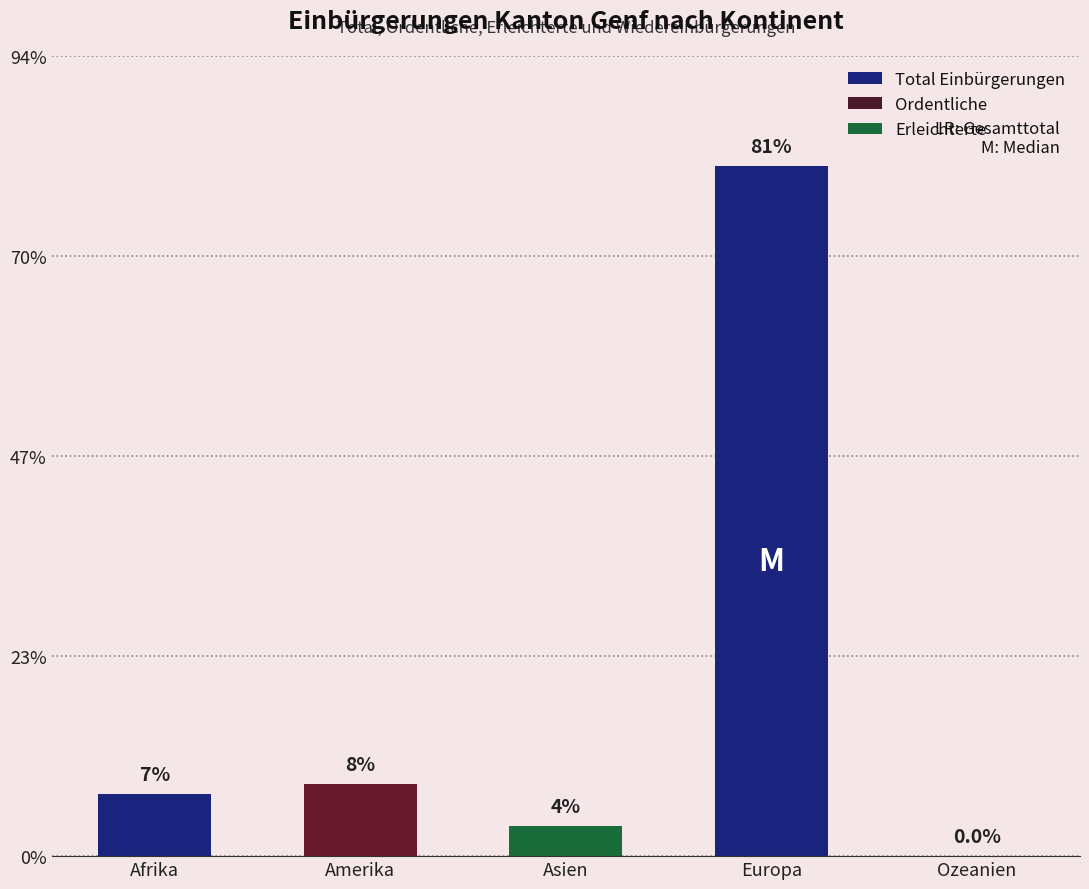

Between Amerika and Asien, which is larger?

Amerika